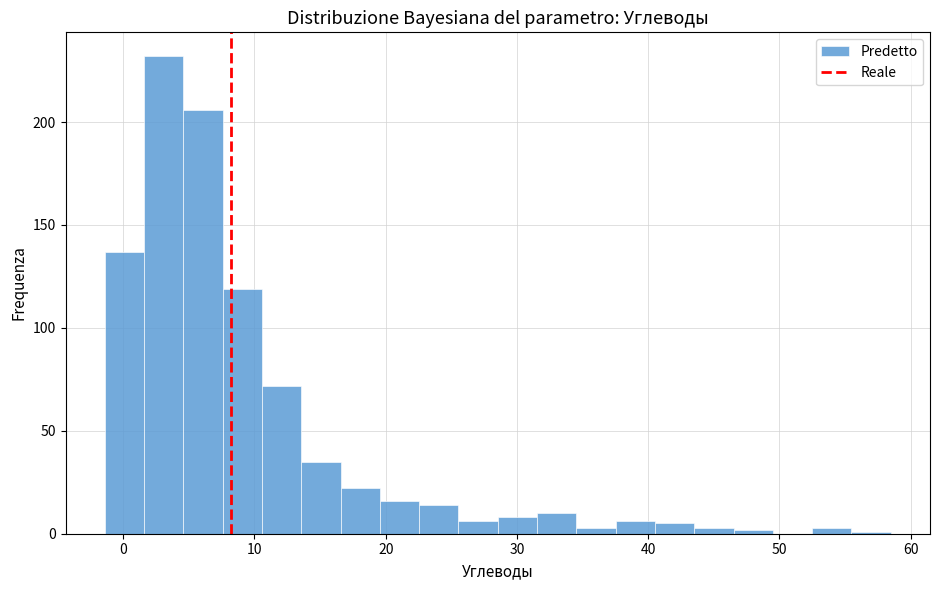

Around what value on the x-axis is the tallest bar? Give the approximate position of its centre, as read against the axis.

3